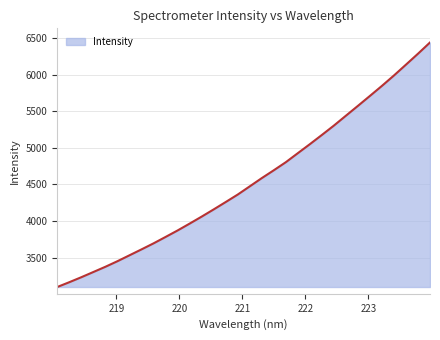

What is the difference between the maximum and minimum values?

3342.2